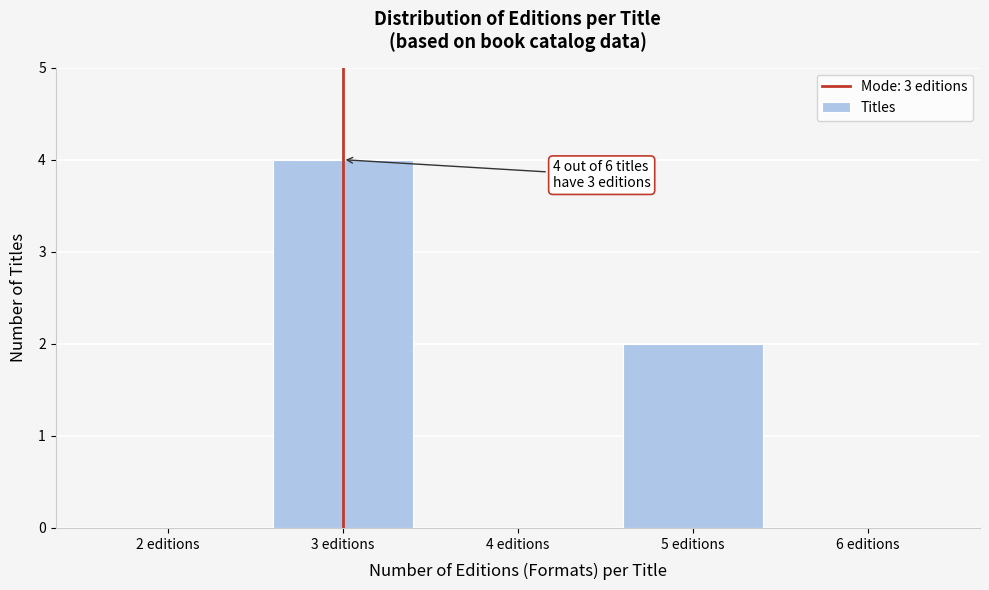

Which range on the x-axis has the tallest bar?

2.5 to 3.5